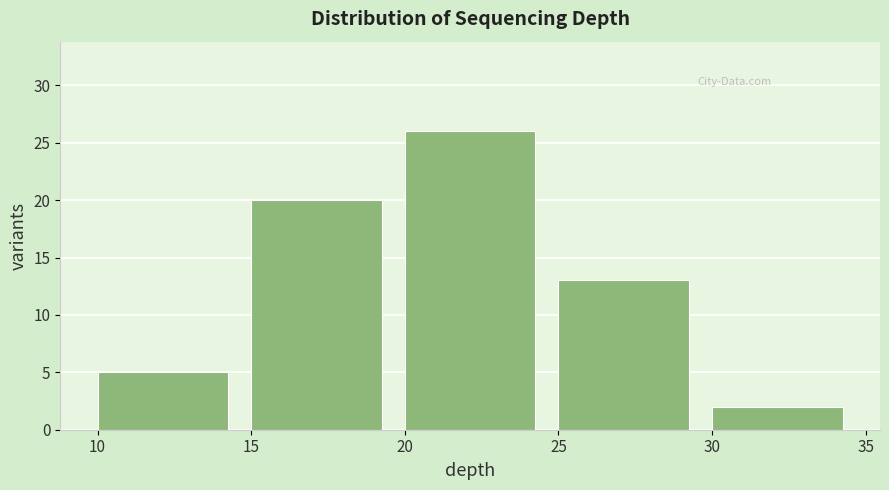

Reading left to right, list every bar in this chart as the range it spans on the x-axis followed by its height. The values are not printed on the chart, so give them approximately, as read against the axis.

10 to 15: 5
15 to 20: 20
20 to 25: 26
25 to 30: 13
30 to 35: 2